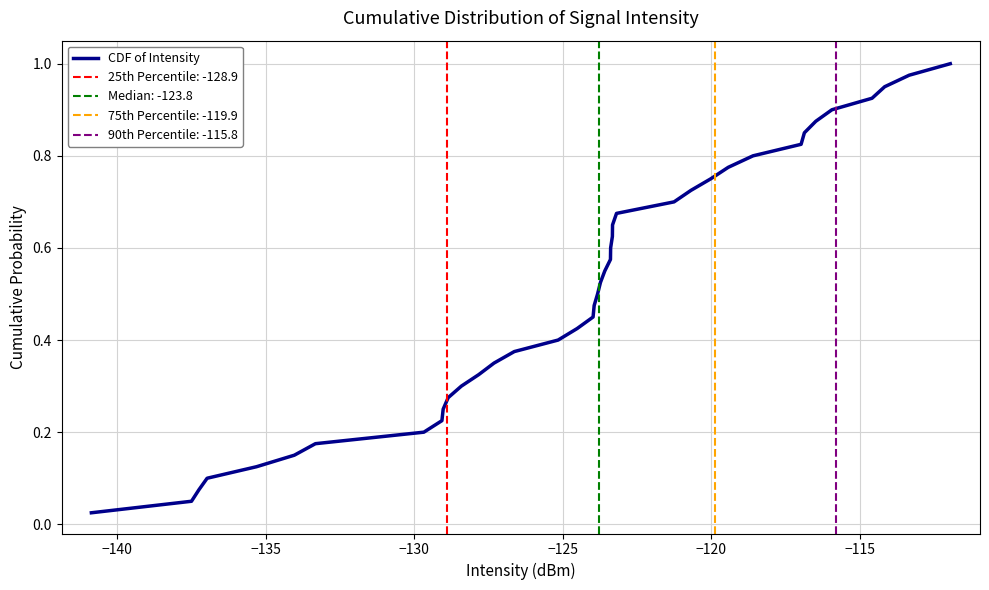

What is the greatest value displayed?

1.0